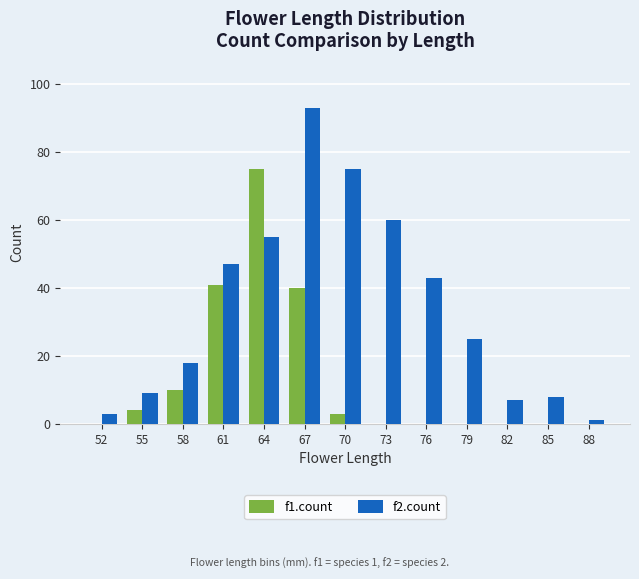

The value of f1.count at 61 is 41. True or false?

True